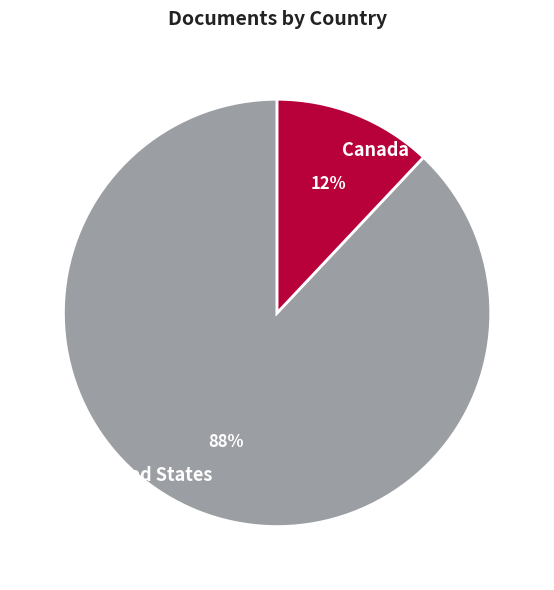

How many slices are in this pie chart?

2